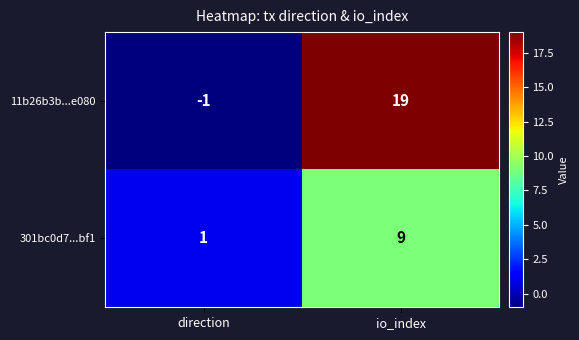

List the series in order of their overall mean, highest first.

11b26b3b...e080, 301bc0d7...bf1